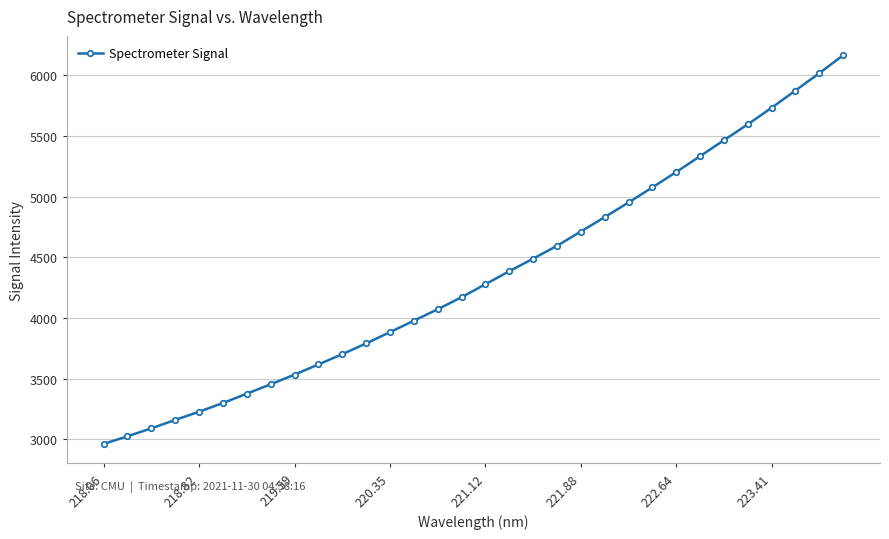

What is the value of the 11th point from the left?

3701.7